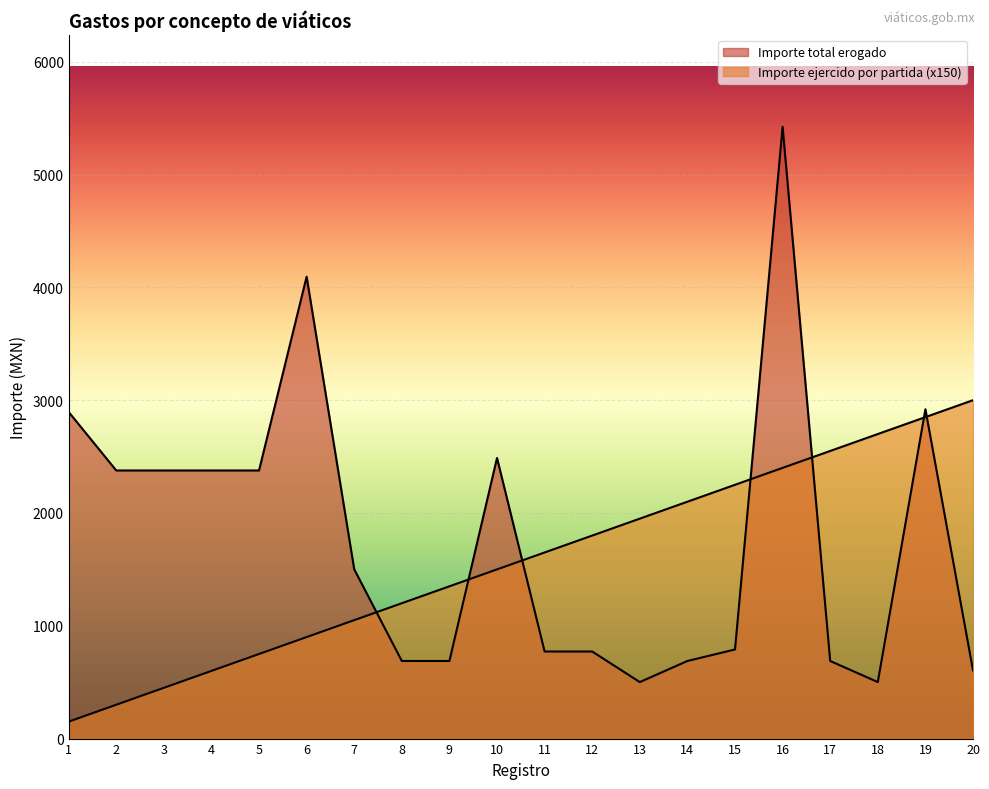

How many series are shown in this chart?

2